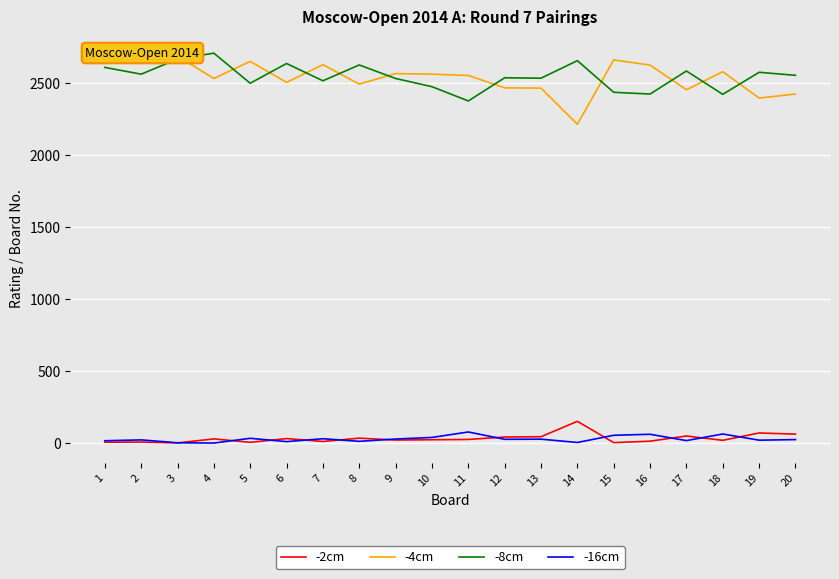

What is the difference between the -4cm values at 18 and 20?

155